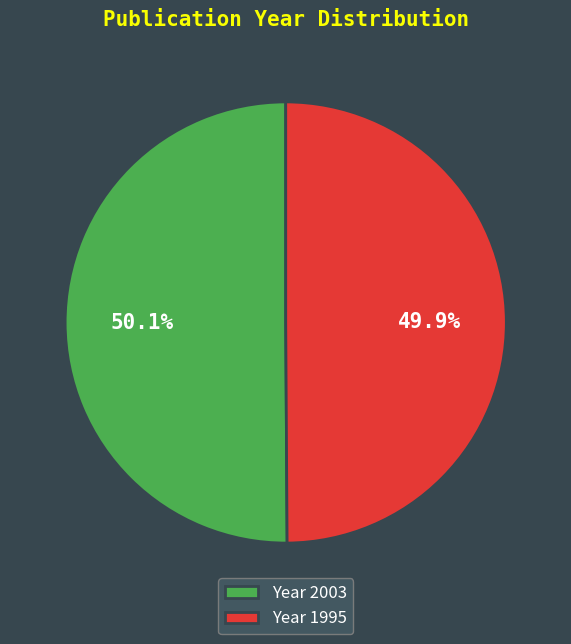

What percentage is NOT represented by Year 1995?

50.1%